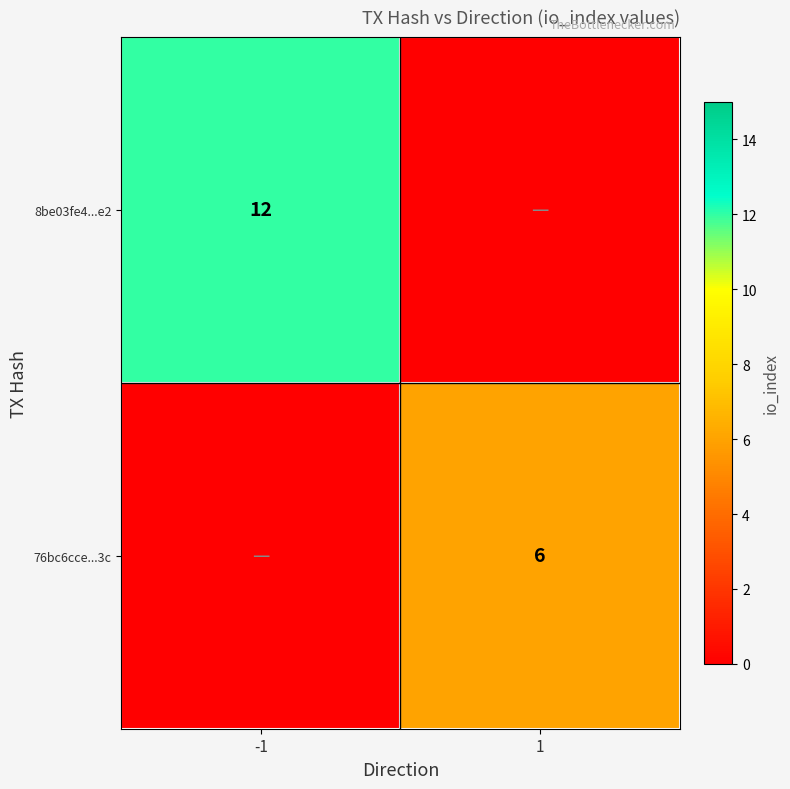

The 76bc6cce...3c series shows 6 at 1. True or false?

True